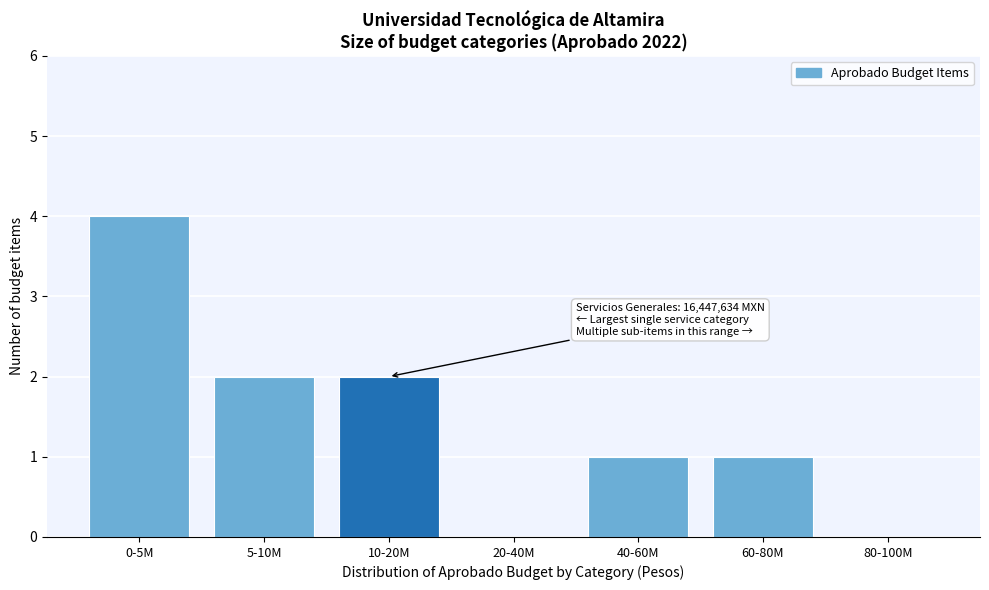

Reading right to left, extract all data points from this chart.

80-100M=0	60-80M=1	40-60M=1	20-40M=0	10-20M=2	5-10M=2	0-5M=4